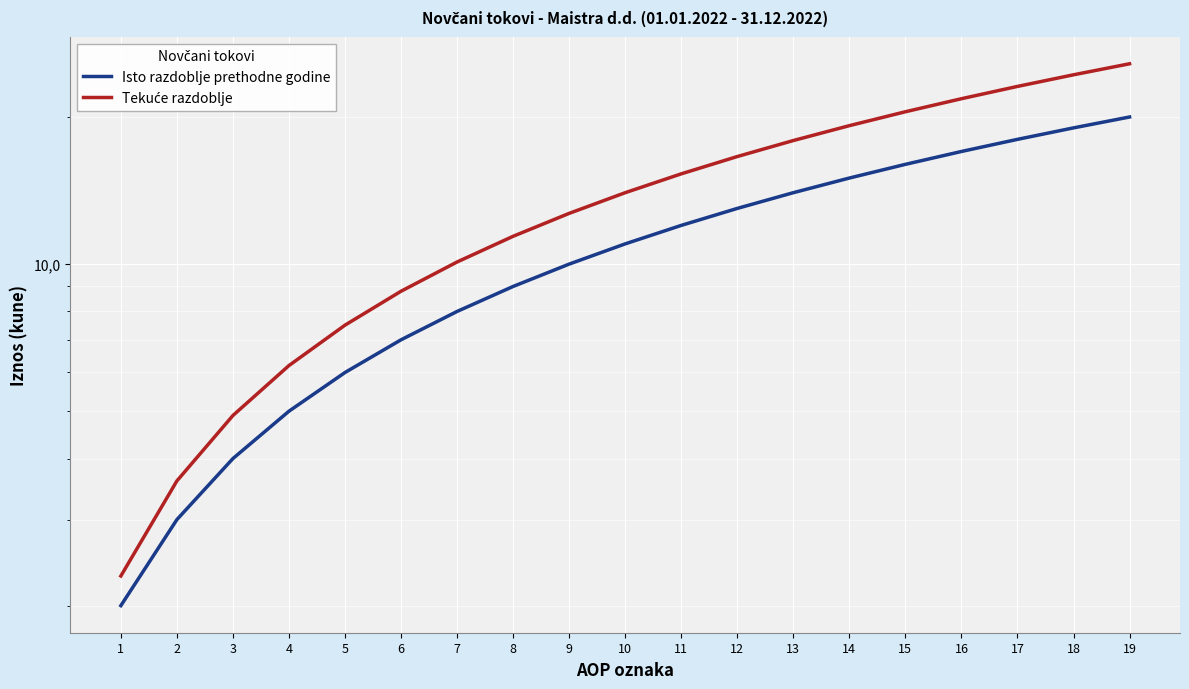

What are all the series names shown in the legend?

Isto razdoblje prethodne godine, Tekuće razdoblje